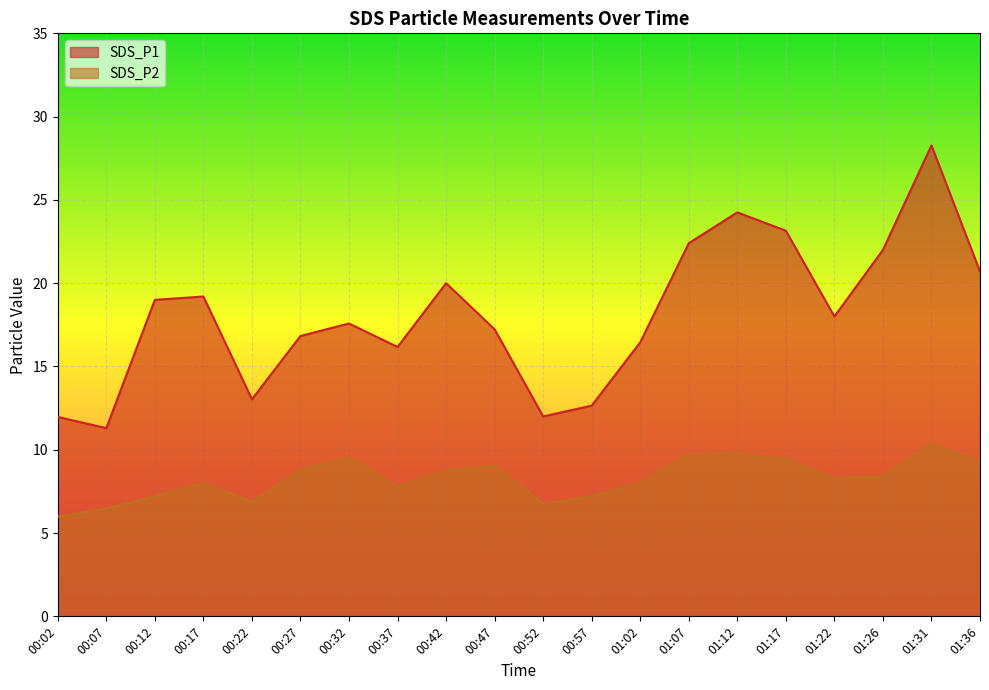

At which category does SDS_P1 reach its first local valley?

00:07